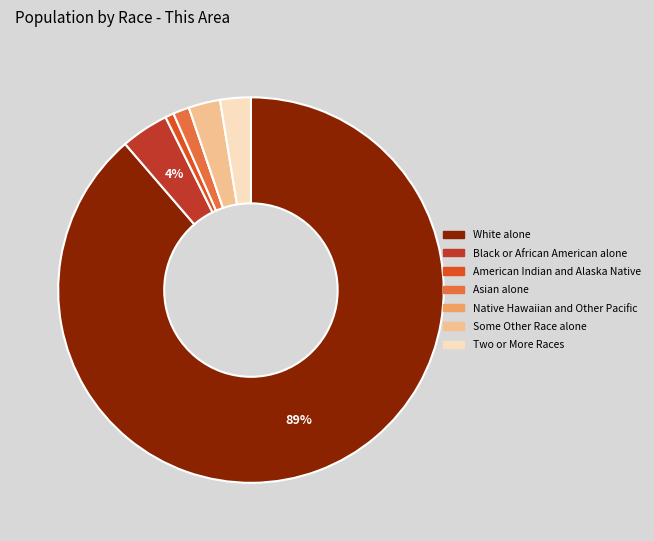

Is the sum of Some Other Race alone and White alone greater than half?

Yes